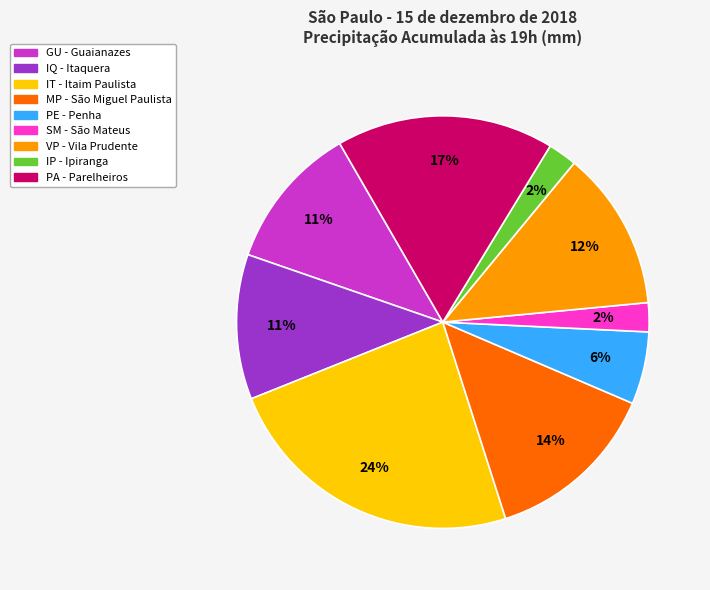

Combined, do GU - Guaianazes and SM - São Mateus account for over 50%?

No